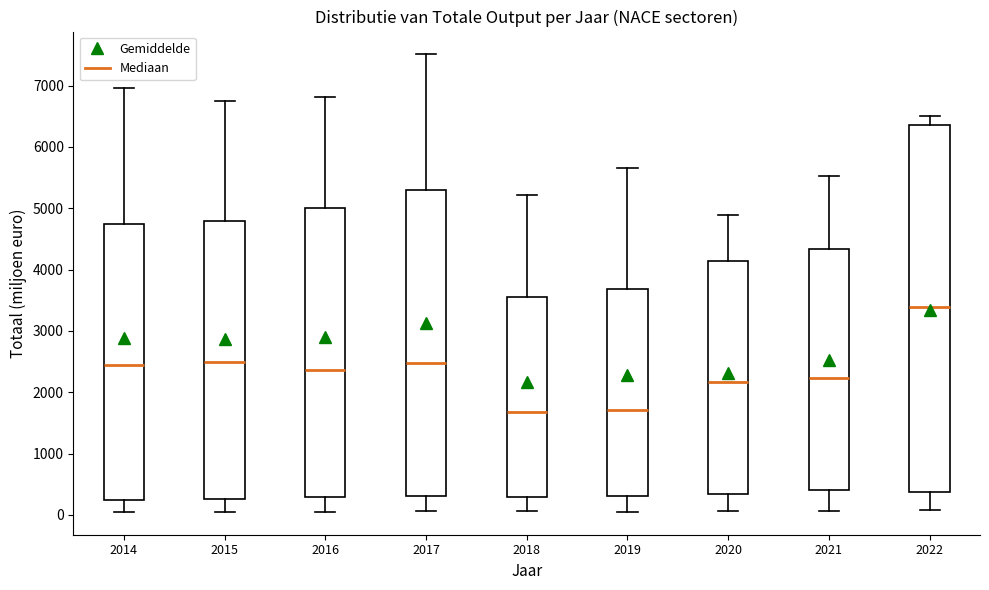

Reading left to right, transcribe this box plot: for each box, give where its median line is, the range the box spans, and where its two whiskers end, as read against the y-axis. The values are not printed on the chart, so give them approximately, as read against the axis.

2014: median 2400, box 200 to 4700, whiskers 0 to 7000
2015: median 2500, box 300 to 4800, whiskers 100 to 6700
2016: median 2400, box 300 to 5000, whiskers 100 to 6800
2017: median 2500, box 300 to 5300, whiskers 100 to 7500
2018: median 1700, box 300 to 3600, whiskers 100 to 5200
2019: median 1700, box 300 to 3700, whiskers 100 to 5700
2020: median 2200, box 300 to 4100, whiskers 100 to 4900
2021: median 2200, box 400 to 4300, whiskers 100 to 5500
2022: median 3400, box 400 to 6400, whiskers 100 to 6500